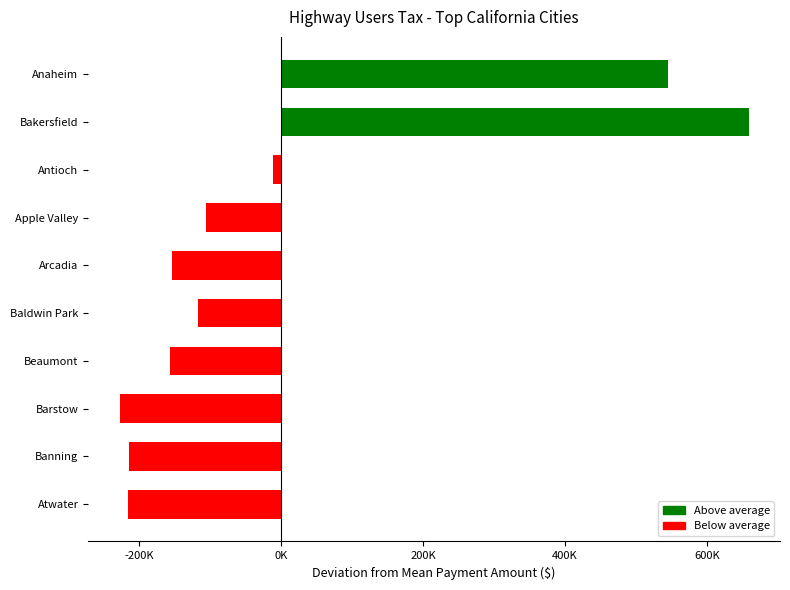

Are the bars horizontal?

Yes